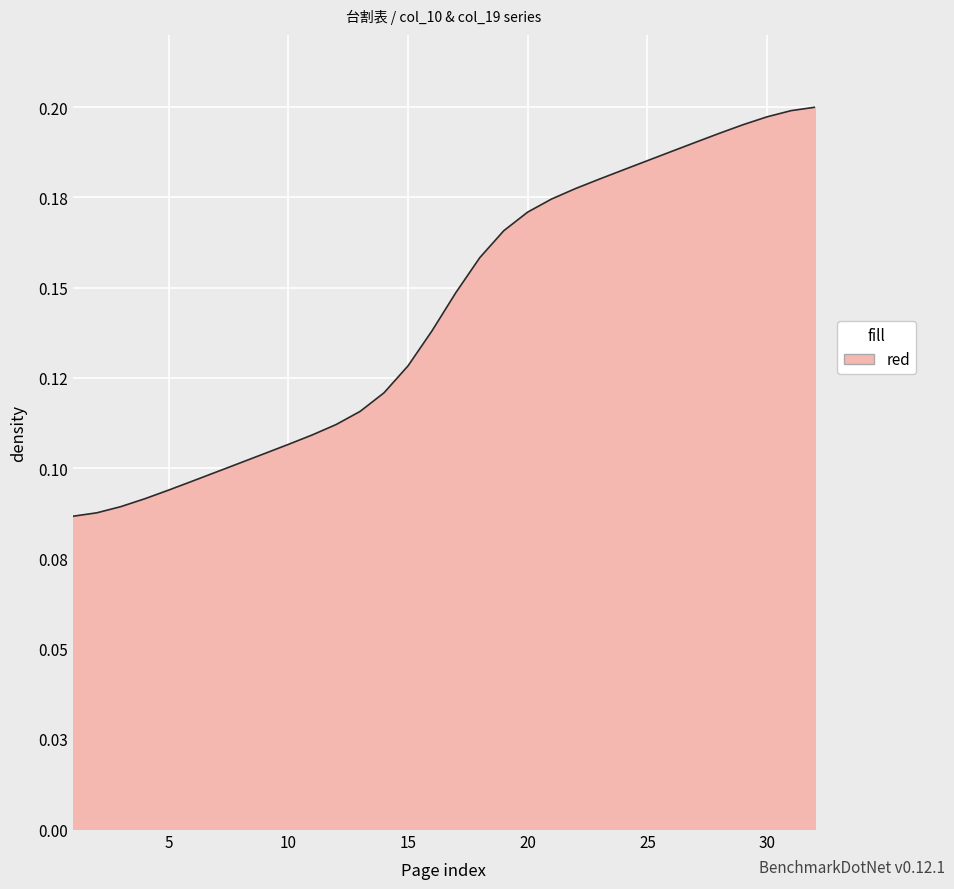

List the labels in order of value, smallest first.

1, 2, 3, 4, 5, 6, 7, 8, 9, 10, 11, 12, 13, 14, 15, 16, 17, 18, 19, 20, 21, 22, 23, 24, 25, 26, 27, 28, 29, 30, 31, 32